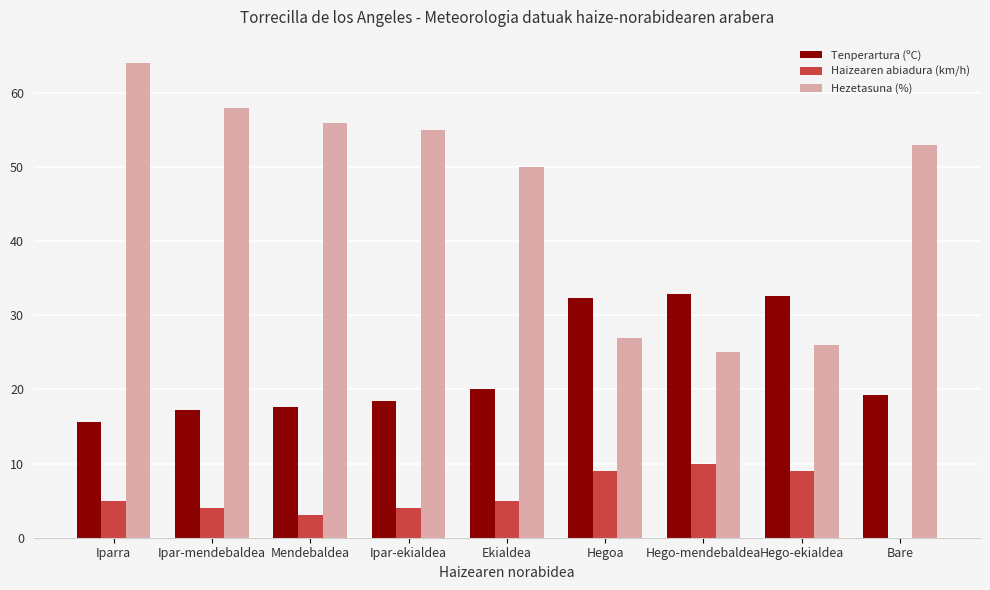

What value does the Haizearen abiadura (km/h) series have at Hego-mendebaldea?

10.0